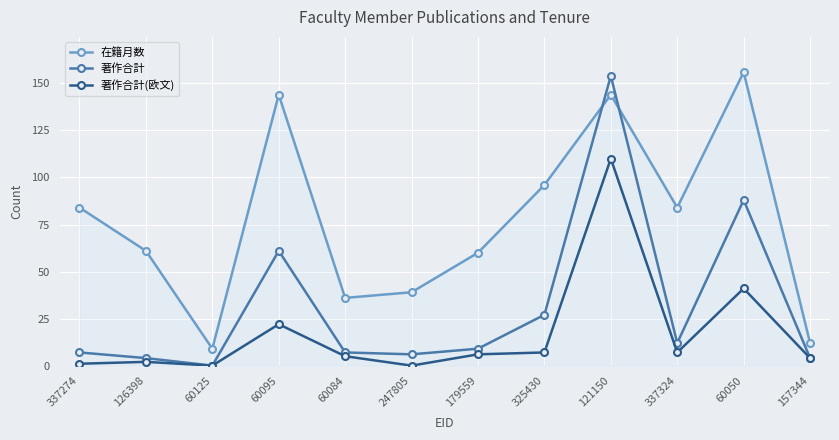

Which series has the largest range (max minus min)?

著作合計